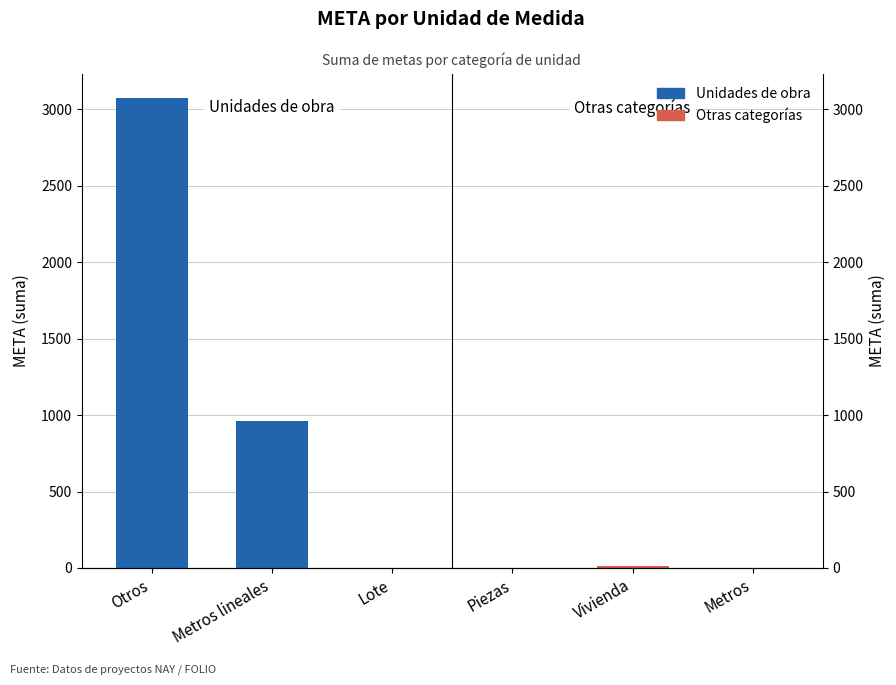

The chart shows a value of 3076.5 at Otros. True or false?

True